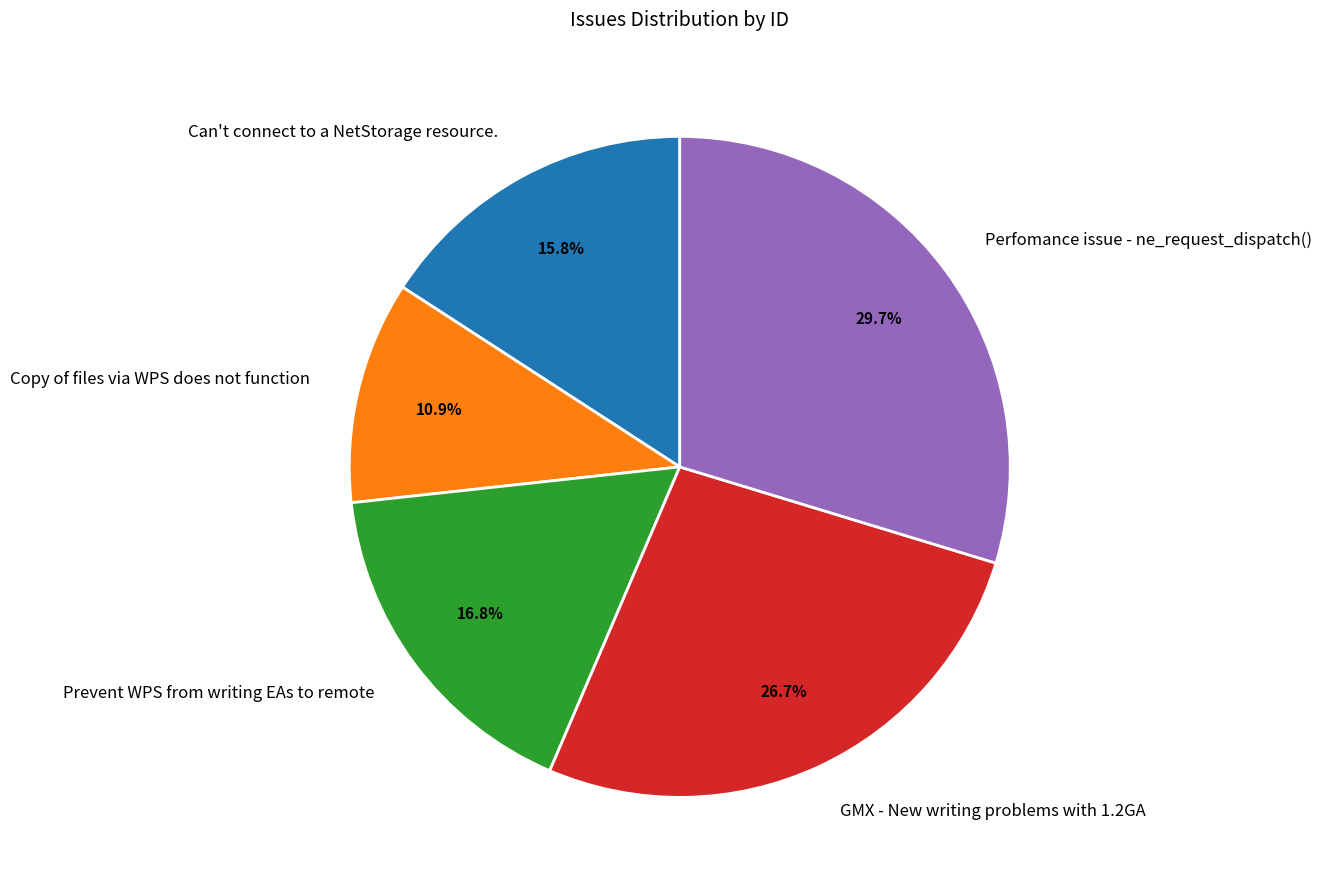

How many slices are in this pie chart?

5